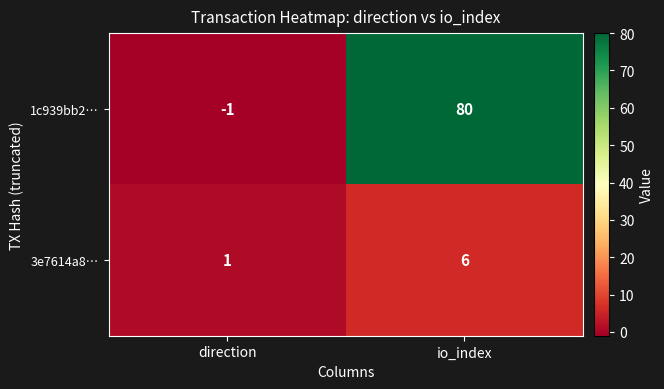

Reading left to right, transcribe all the data shown in this chart.

1c939bb2…: direction=-1	io_index=80
3e7614a8…: direction=1	io_index=6